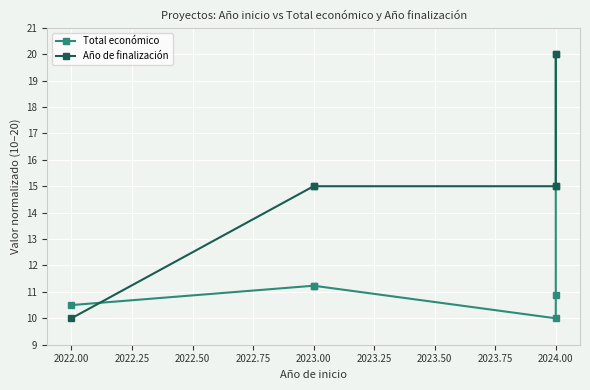

How many values in the Total económico series are below 11?

3